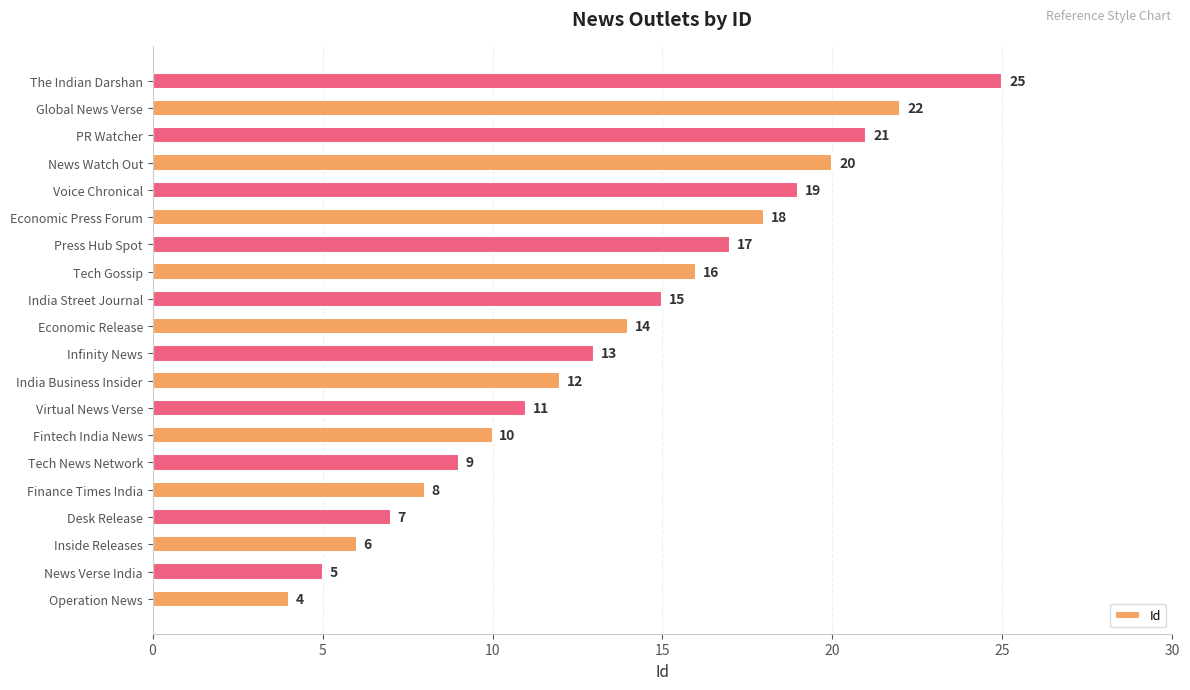

The chart shows a value of 8 at PR Watcher. True or false?

False